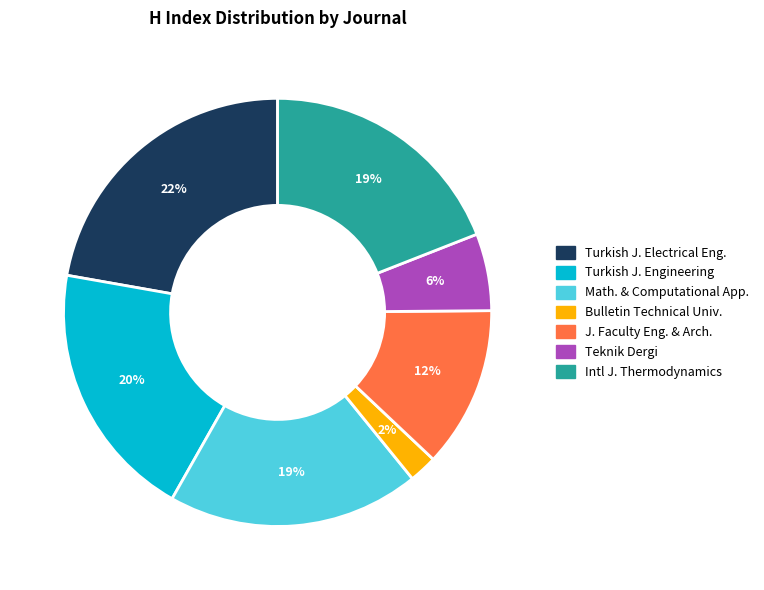

Count the number of slices in the pie.

7